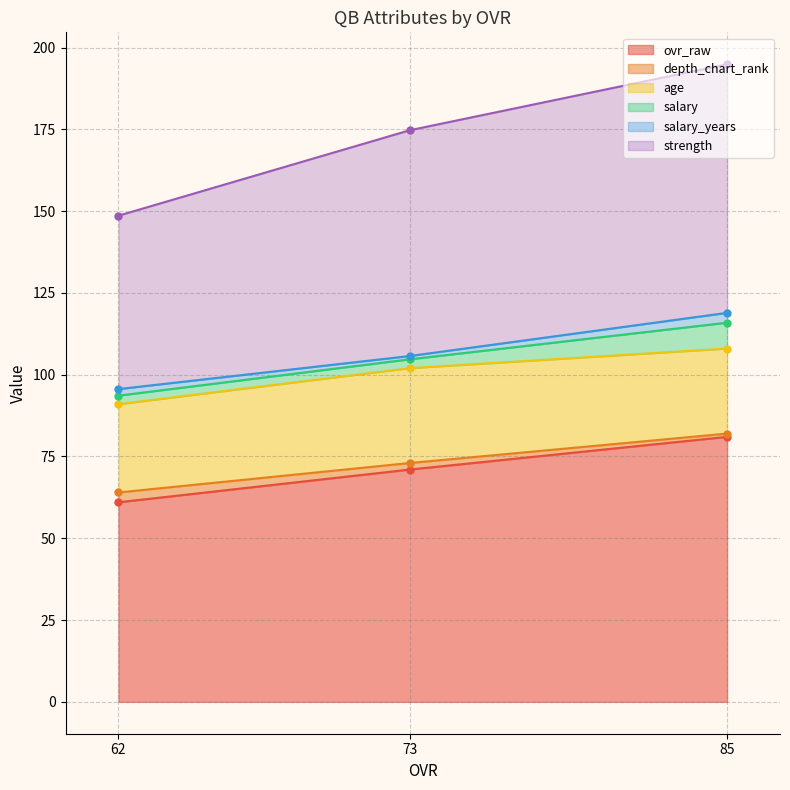

At which label does ovr_raw reach its peak?

85